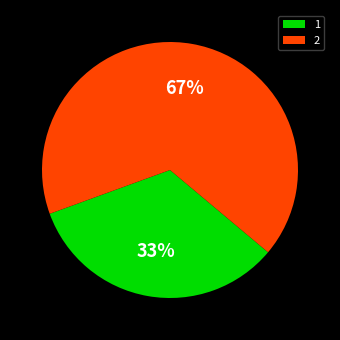

Between 1 and 2, which is larger?

2